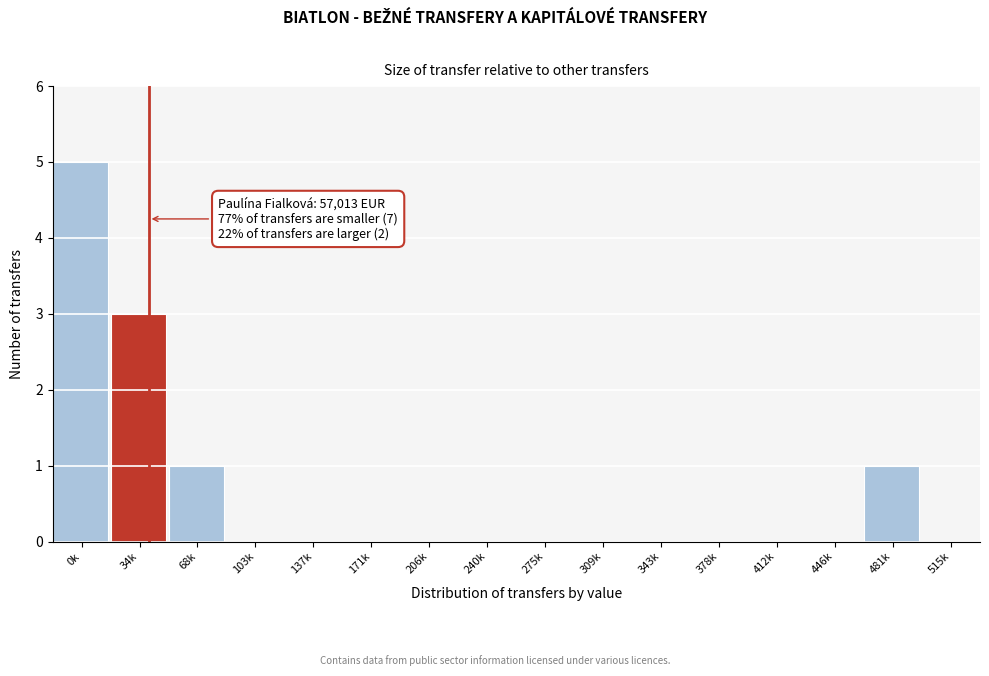

Reading left to right, what are all the values shown in this chart?

0k=5	34k=3	68k=1	103k=0	137k=0	171k=0	206k=0	240k=0	275k=0	309k=0	343k=0	378k=0	412k=0	446k=0	481k=1	515k=0